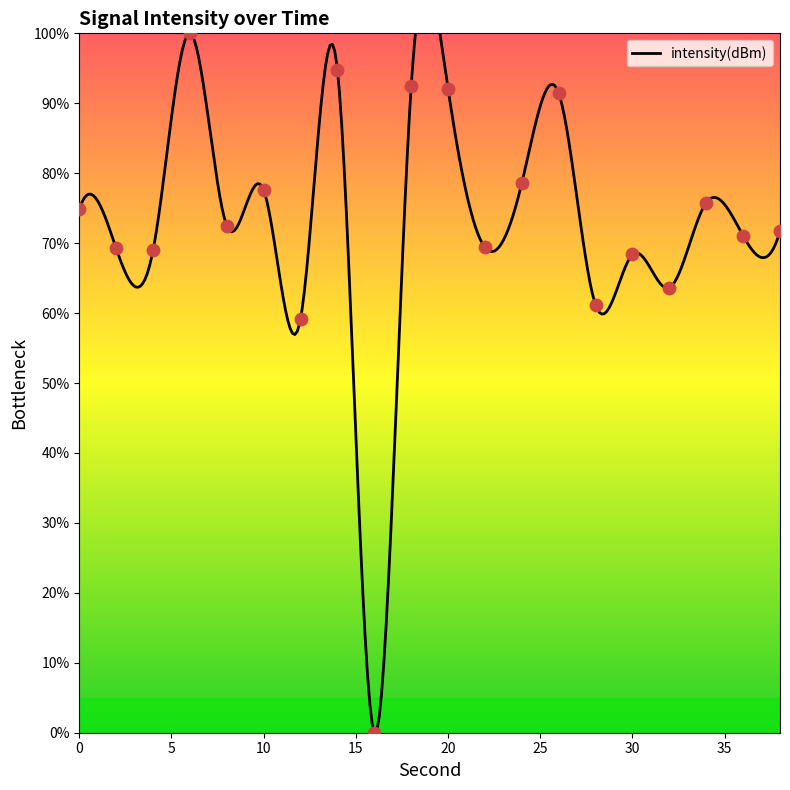

What is the ratio of the value at 28 to the value at 4?

0.9